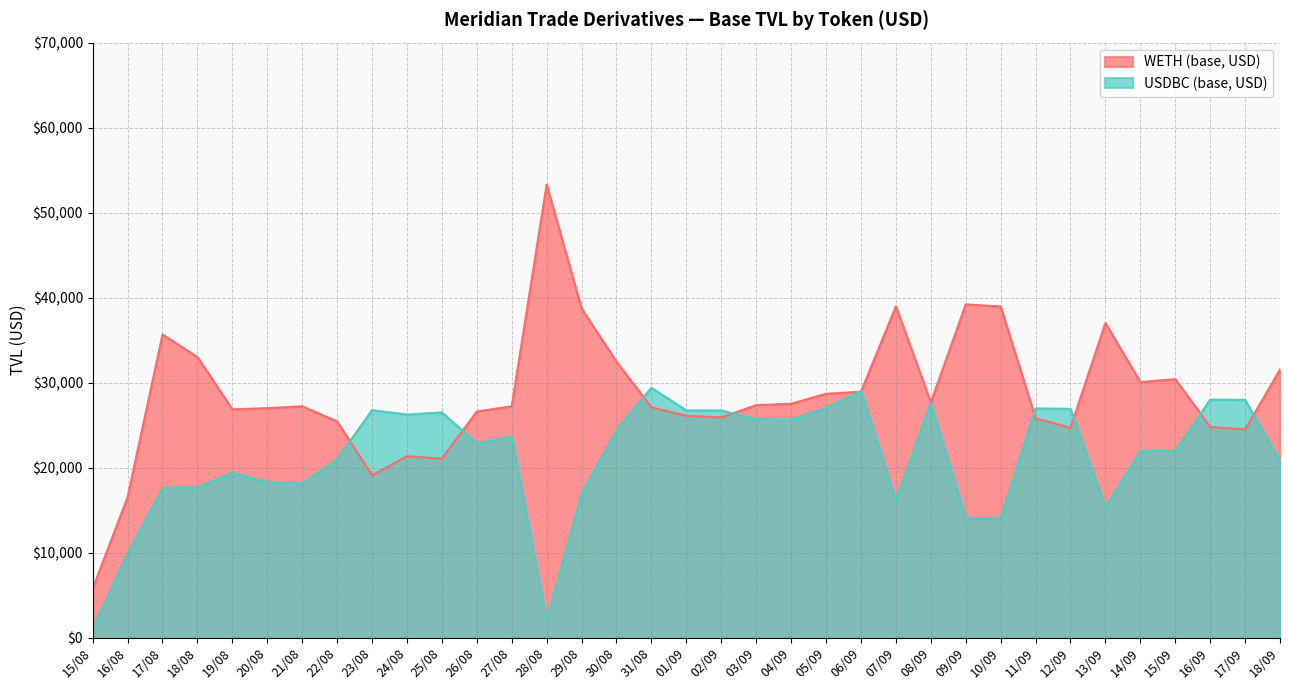

The value of WETH (base, USD) at 21/08 is 39011.0. True or false?

False